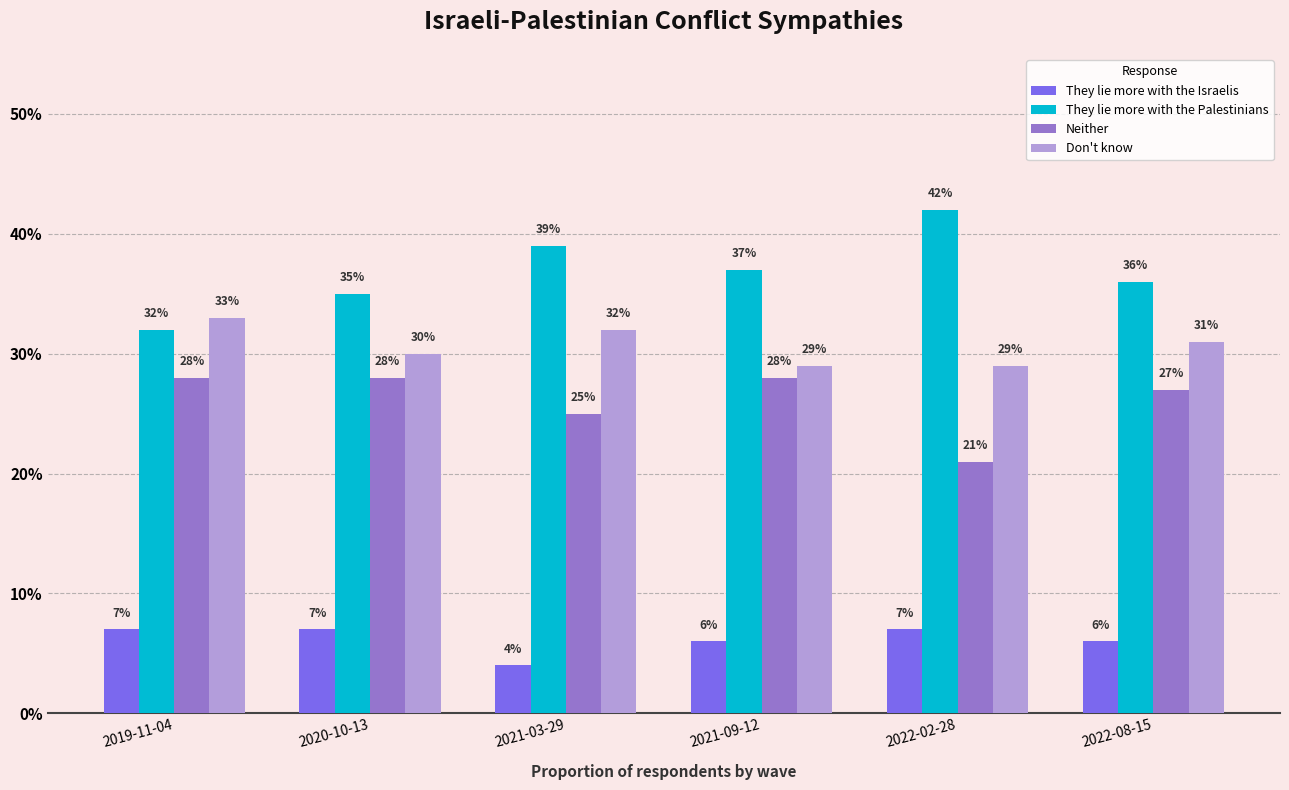

At which label is Neither closest to 0?

2022-02-28